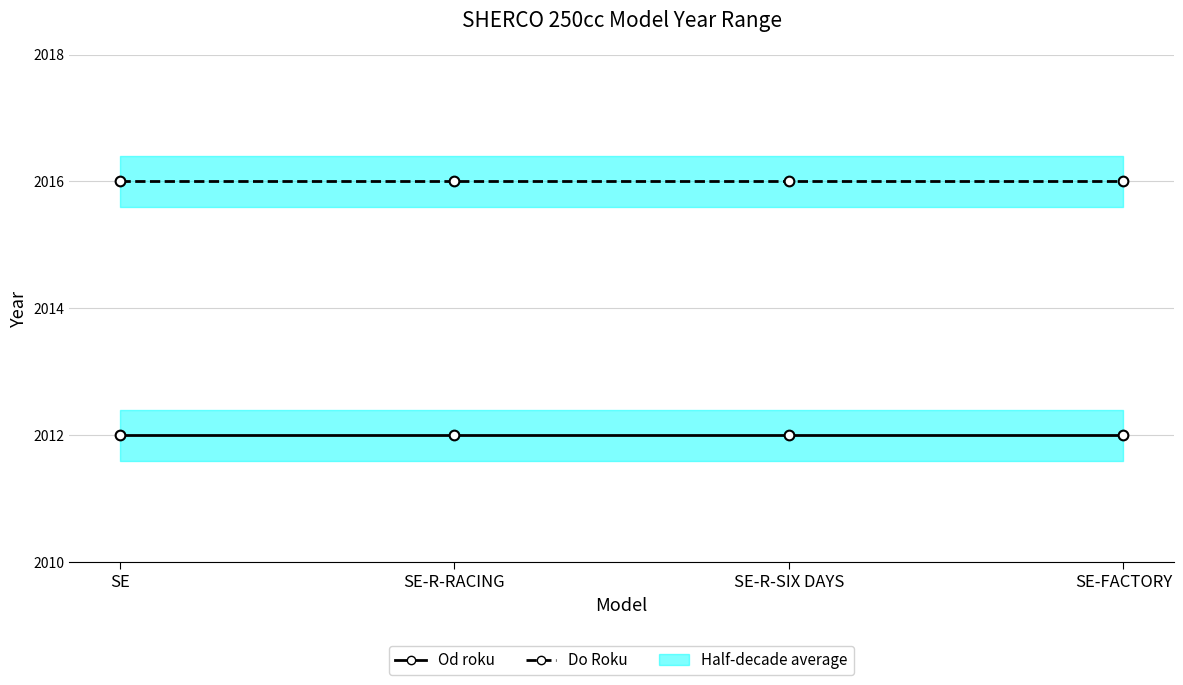

True or false: Od roku and Do Roku cross at least once.

False